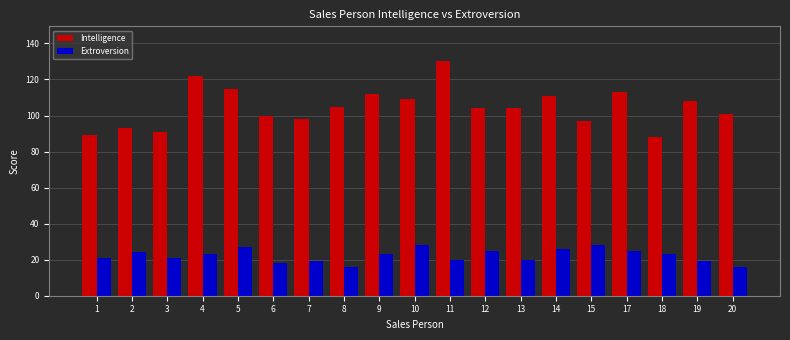

What is the spread (max minus min) of values at 4?

99